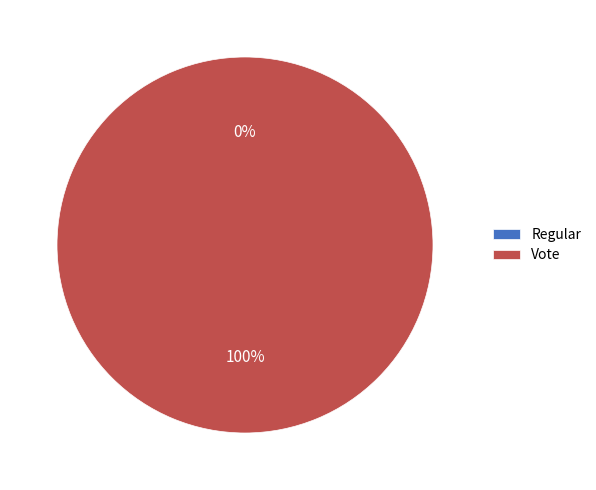

What is the change in value from Regular to Vote?

+3